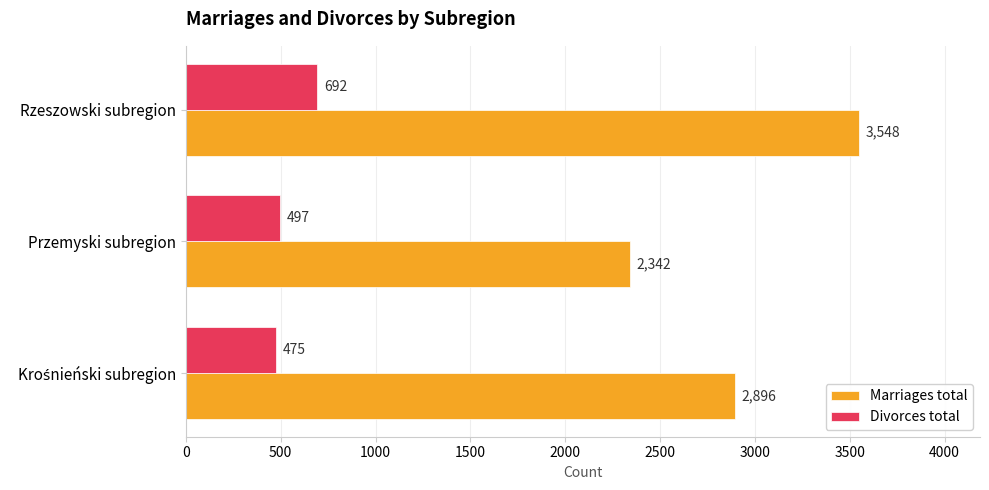

Rank the series by their average value, from highest to lowest.

Marriages total, Divorces total